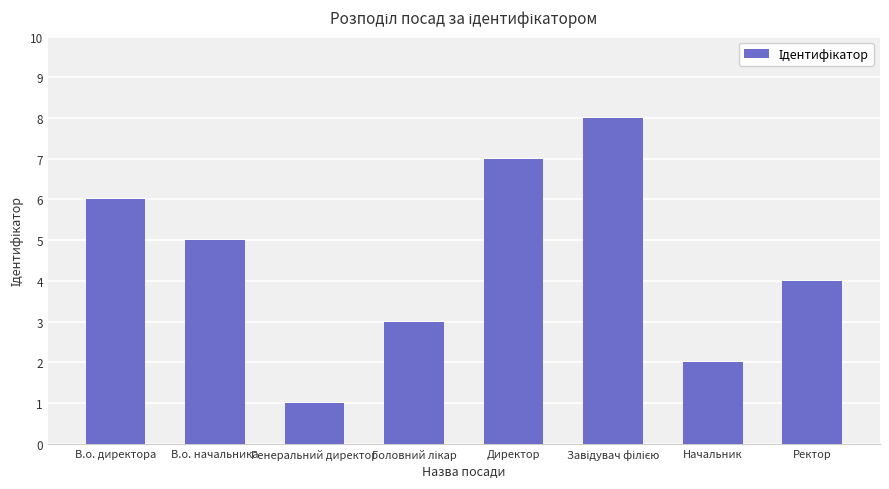

Is it true that the value at Генеральний директор is 0?

False